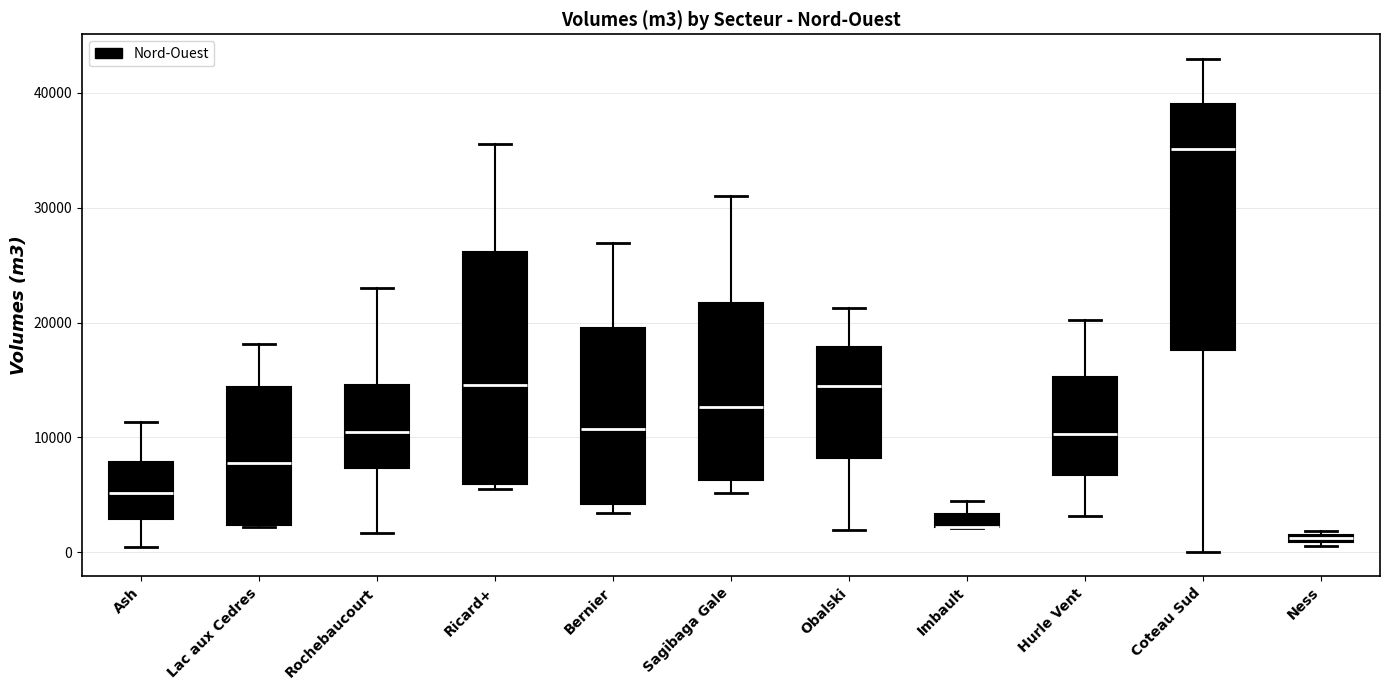

Where does the lower whisker of the box for Sagibaga Gale end on the y-axis? The values are not printed on the chart, so give them approximately, as read against the axis.

5000